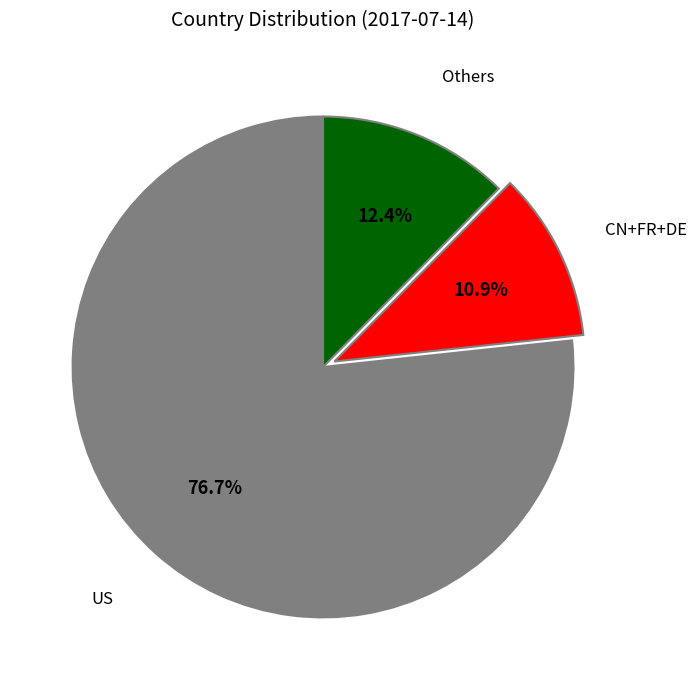

Does any single category account for the majority?

Yes